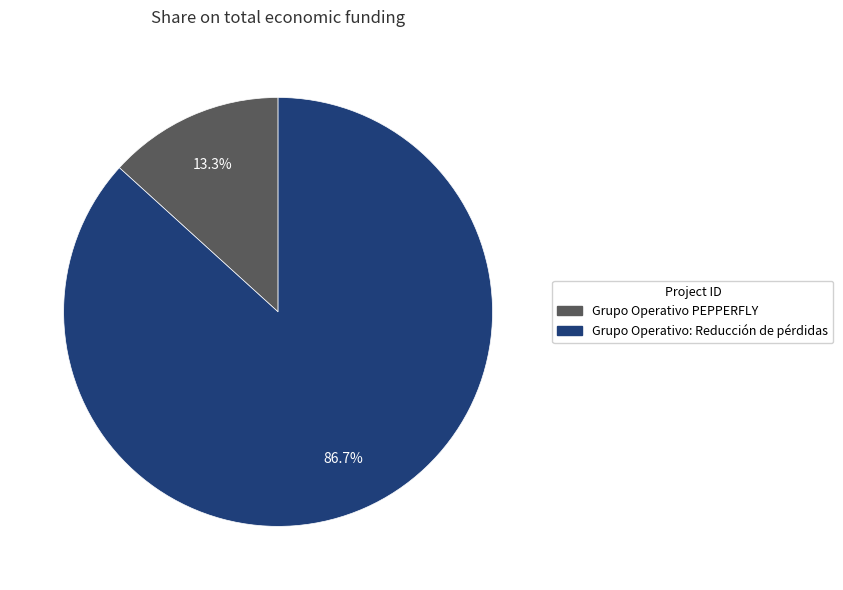

The Grupo Operativo PEPPERFLY slice represents 21% of the pie. True or false?

False